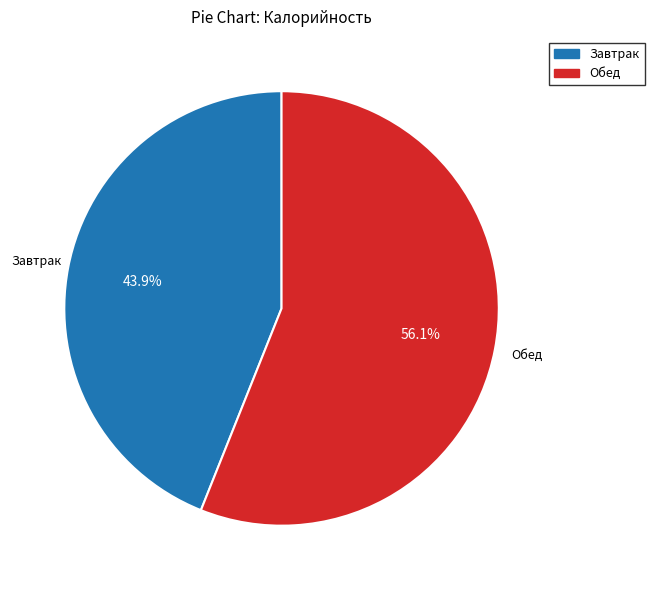

What percentage is the Завтрак slice, to the nearest percent?

44%